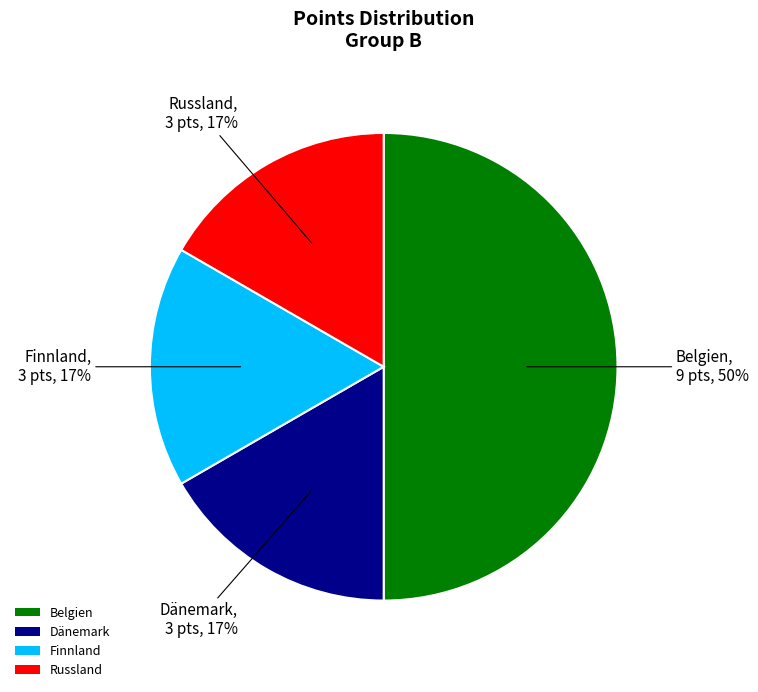

To the nearest percent, what portion does Belgien represent?

50%